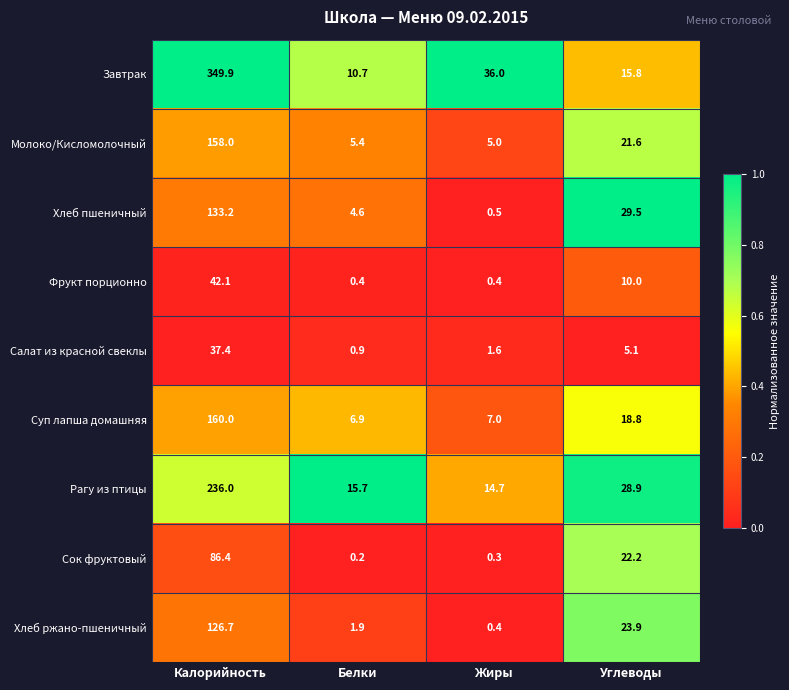

Which series changed the most between Калорийность and Белки?

Завтрак